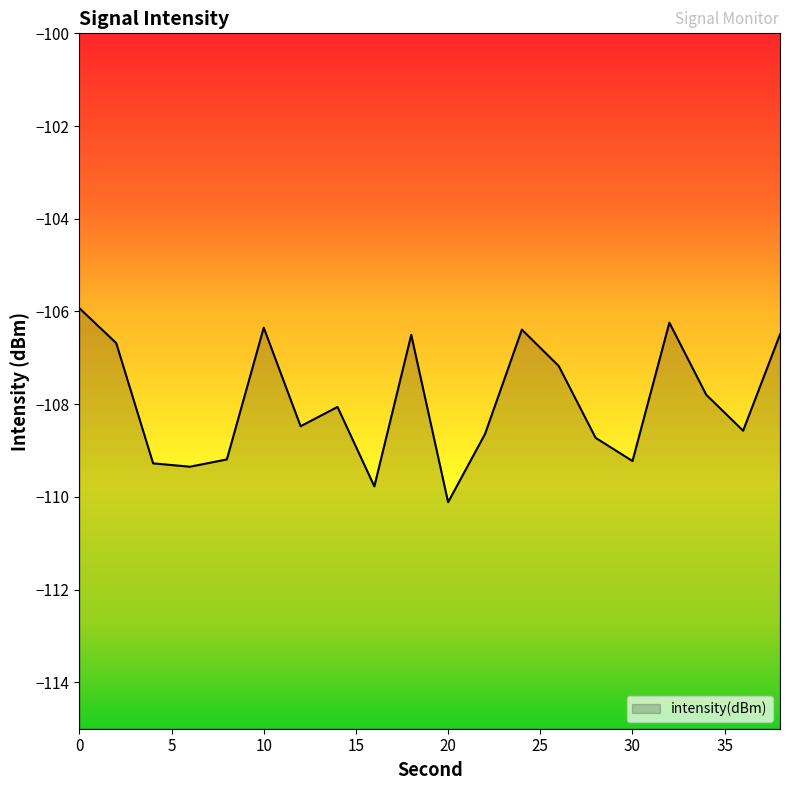

Reading left to right, what are all the values shown in this chart?

0=-105.9	2=-106.7	4=-109.3	6=-109.3	8=-109.2	10=-106.3	12=-108.5	14=-108.1	16=-109.8	18=-106.5	20=-110.1	22=-108.6	24=-106.4	26=-107.2	28=-108.7	30=-109.2	32=-106.2	34=-107.8	36=-108.6	38=-106.5